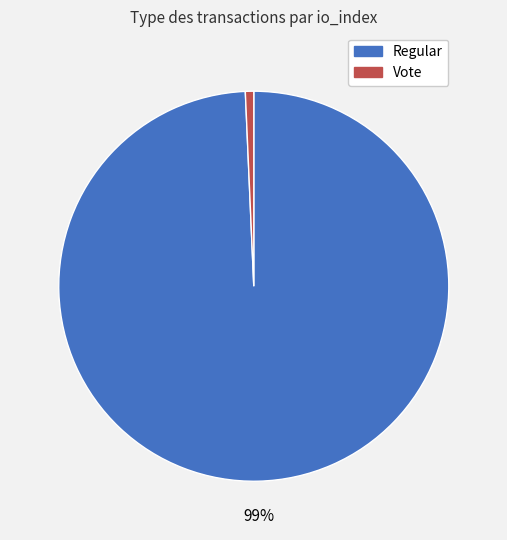

Rank the categories by value from lowest to highest.

Vote, Regular